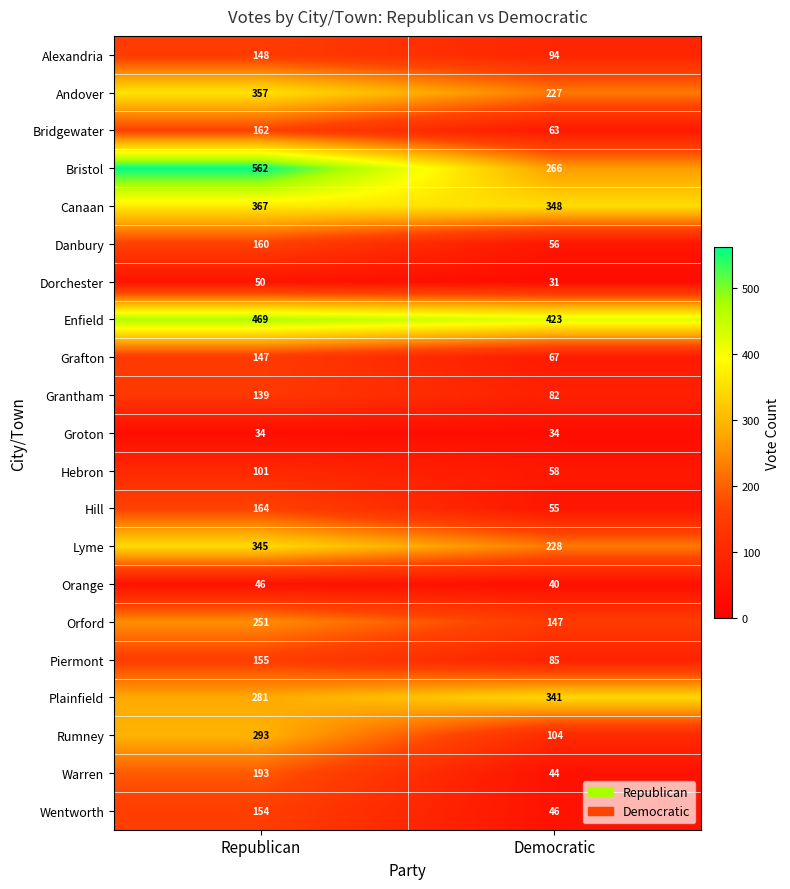

Which category has the lowest value across all series?

Democratic